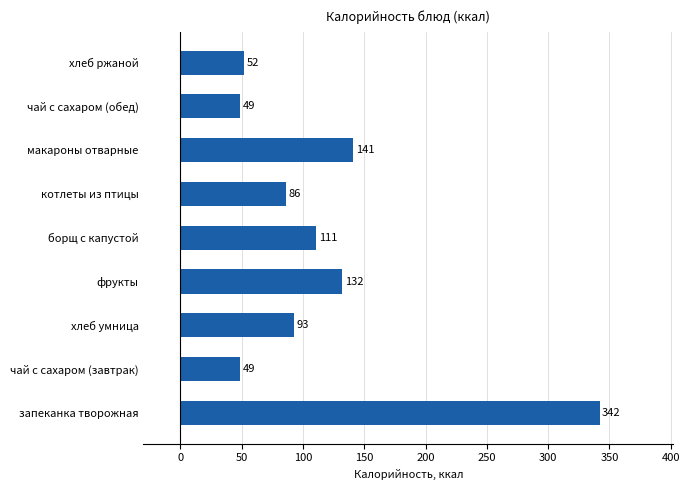

The value at котлеты из птицы is 33. True or false?

False